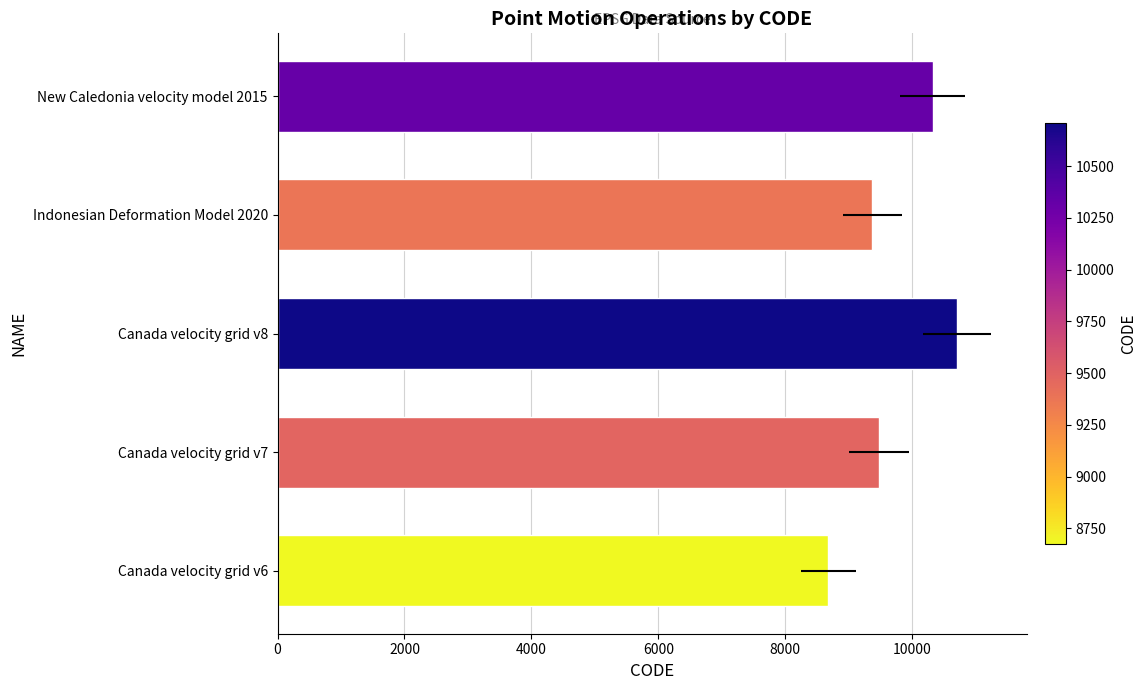

The chart shows a value of 4832 at Canada velocity grid v8. True or false?

False